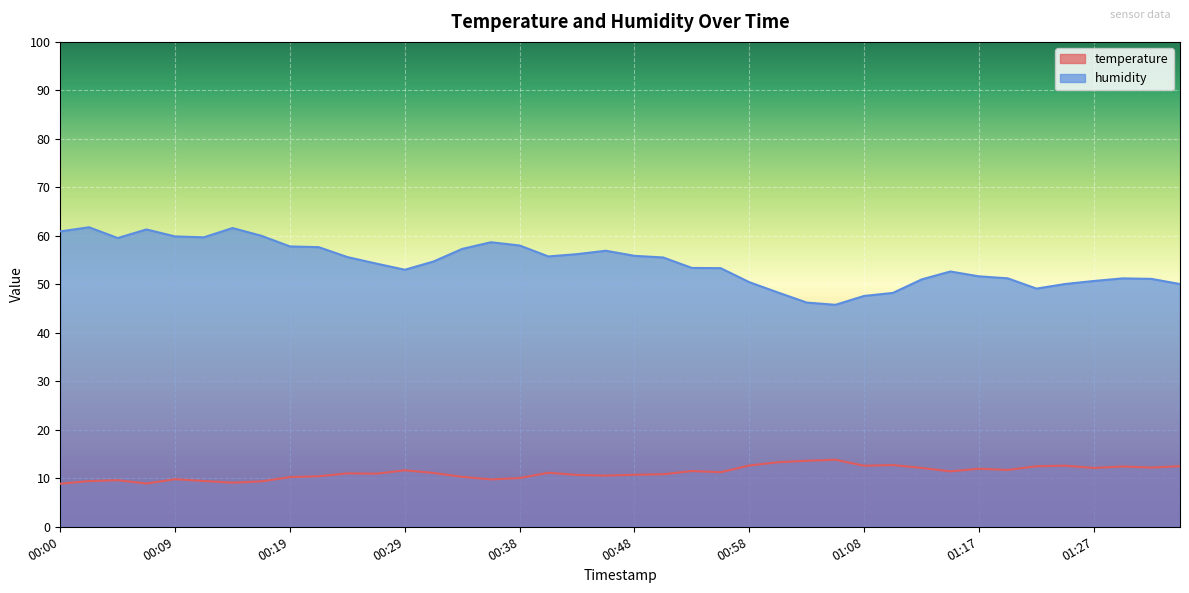

Where is humidity nearest to the value 53?

00:29